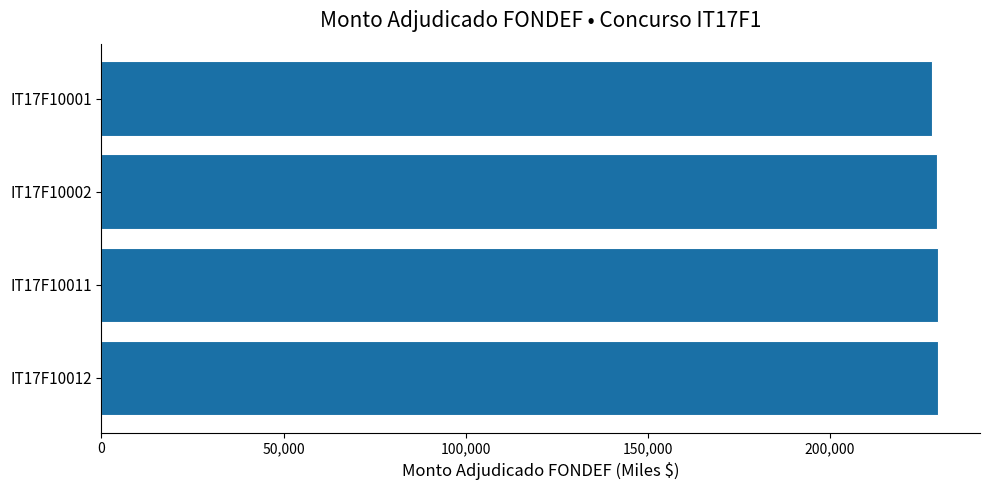

What is the average value?

229159